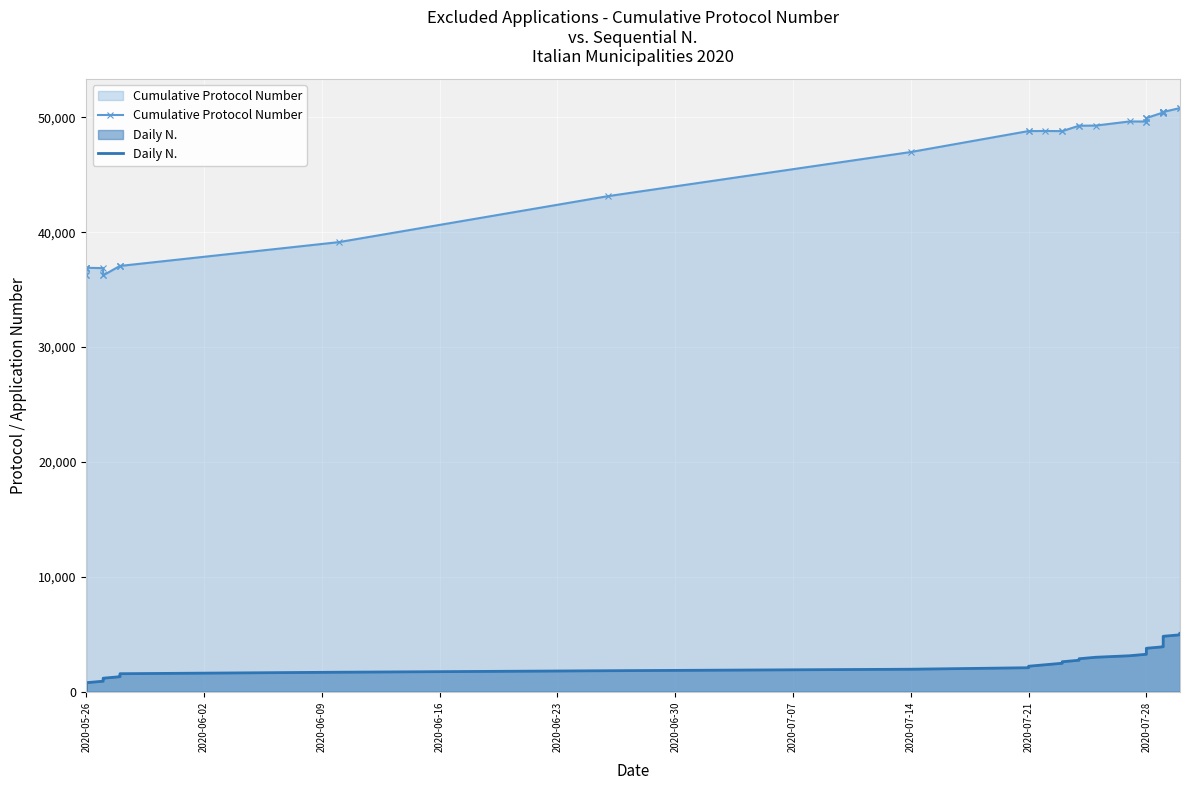

Which series has the largest total across all categories?

Cumulative Protocol Number